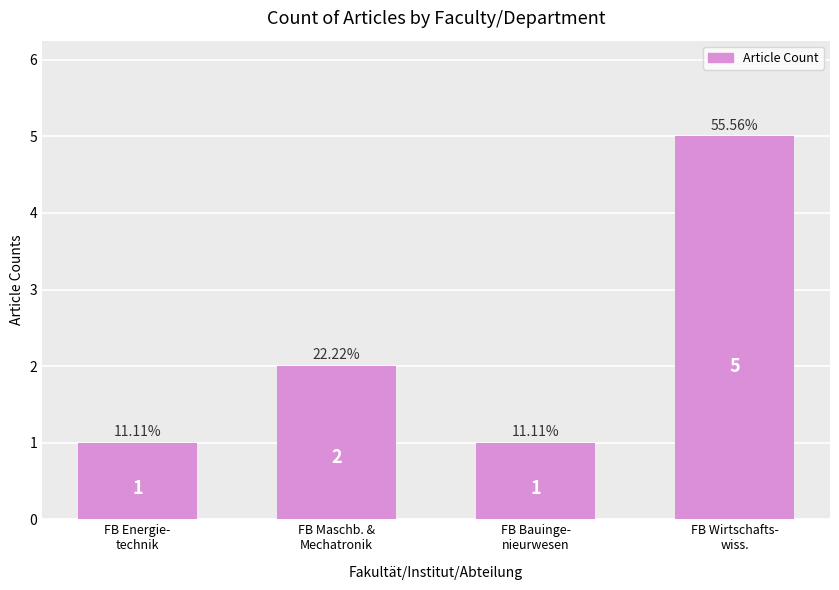

What is the difference between the maximum and minimum values?

4